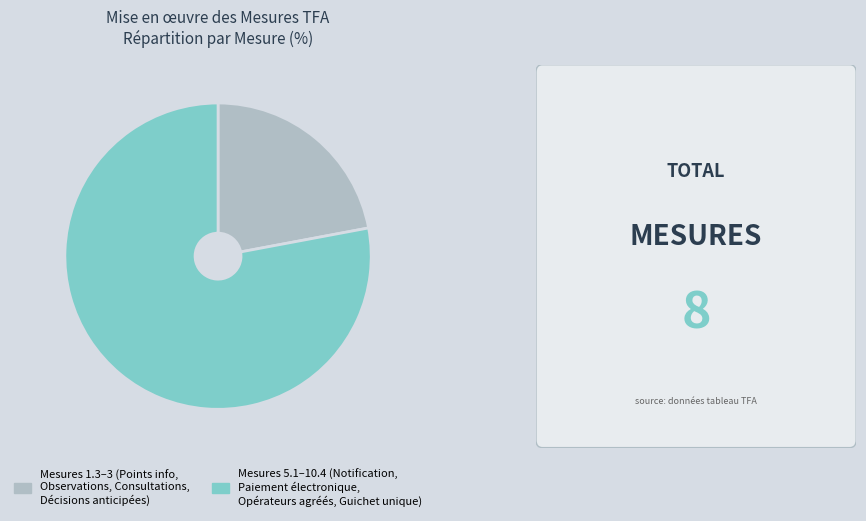

Count the number of slices in the pie.

2